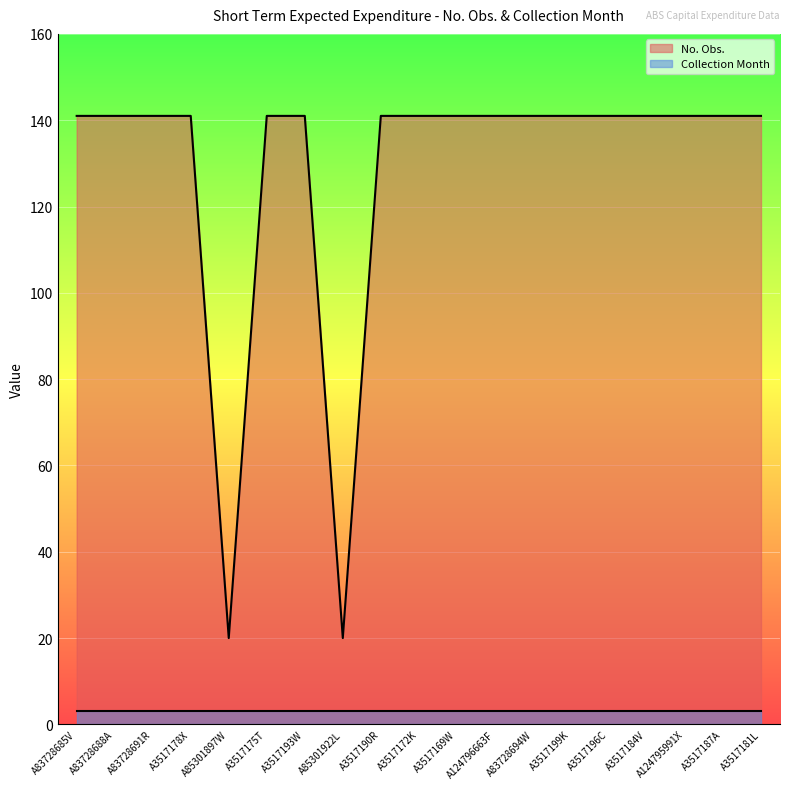

What is the minimum value shown in the chart?

3